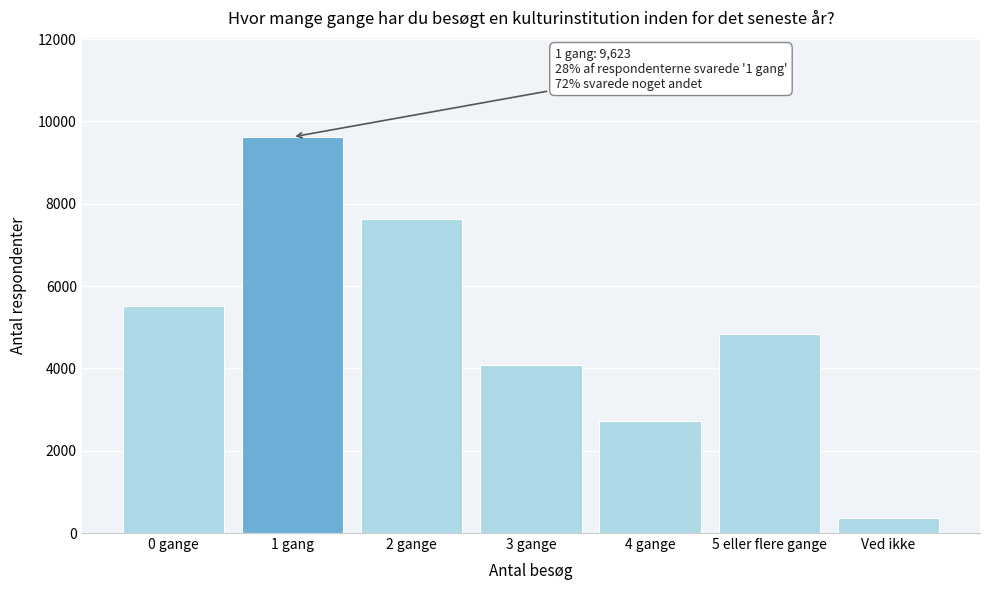

Reading right to left, transcribe all the data shown in this chart.

357	4826	2729	4082	7631	9623	5523